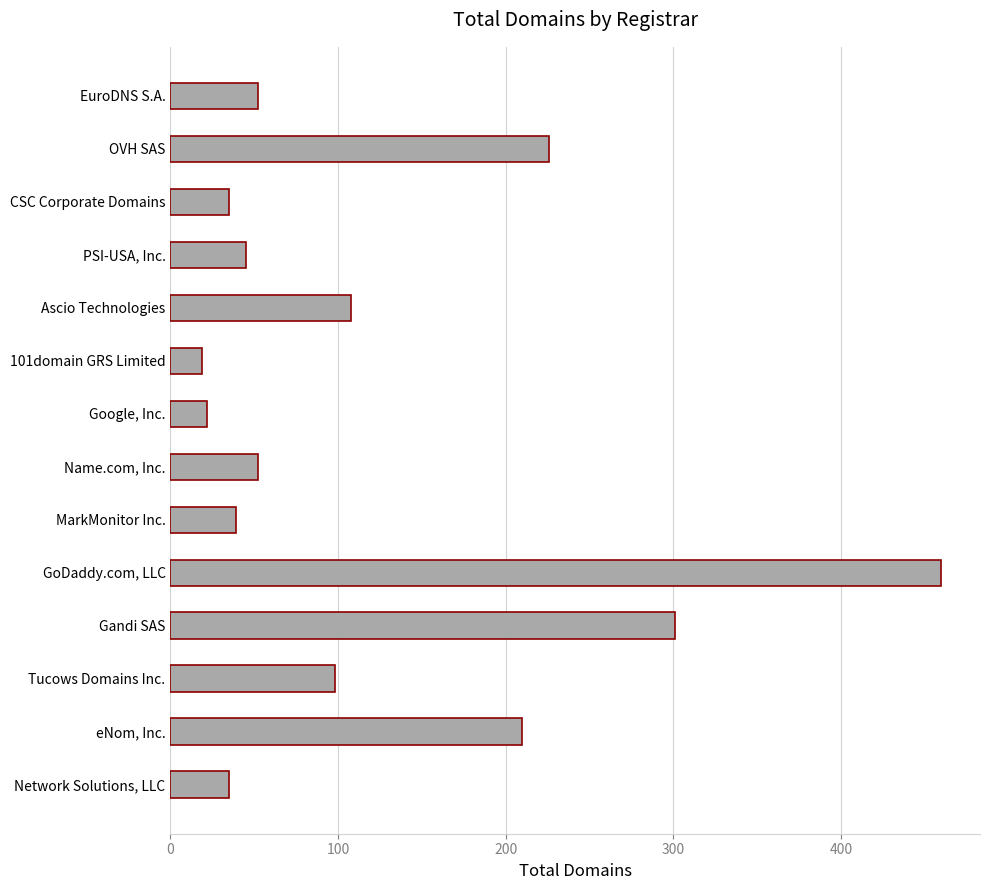

Reading bottom to top, extract all data points from this chart.

35	210	98	301	460	39	52	22	19	108	45	35	226	52